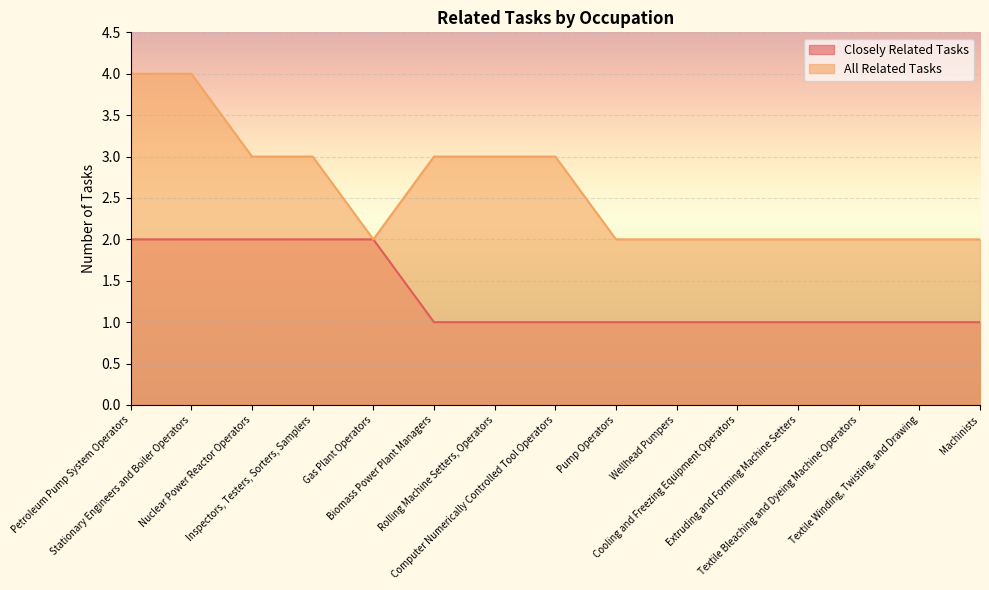

How many values in the Closely Related Tasks series exceed 1?

5